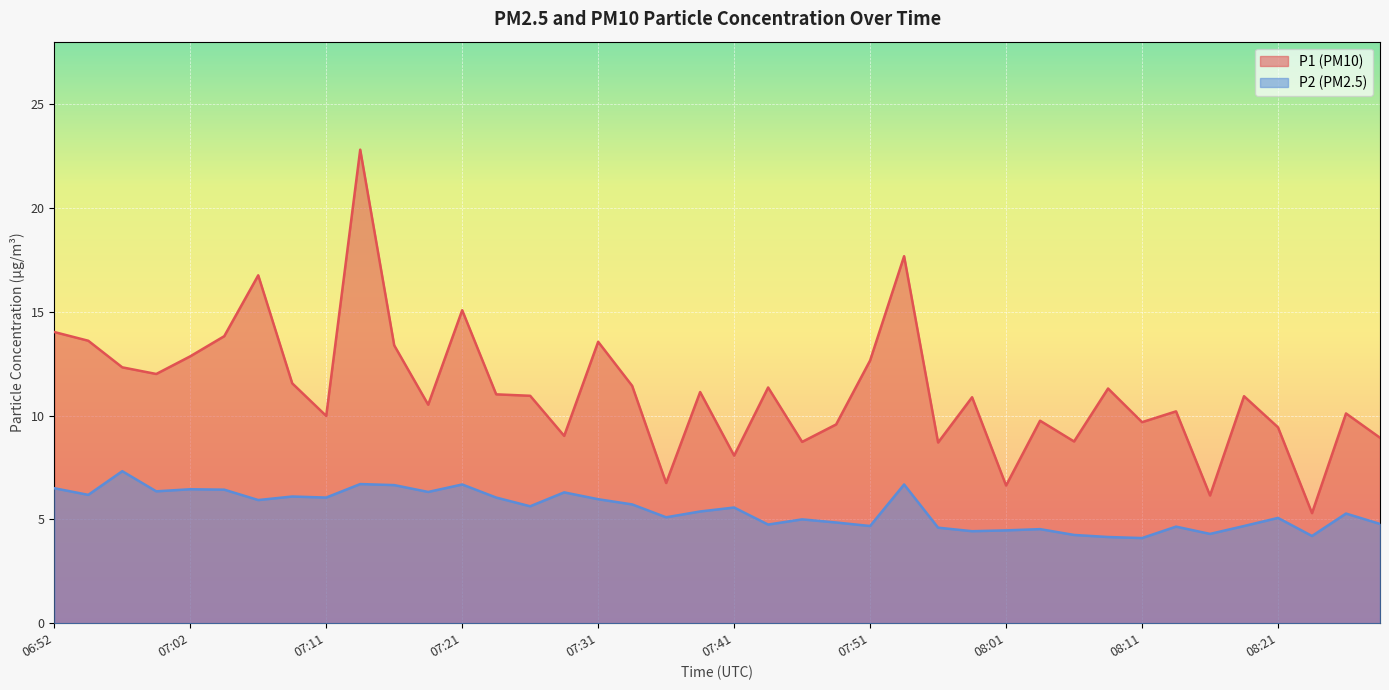

Reading left to right, transcribe all the data shown in this chart.

P1: 14.0	13.6	12.3	12.0	12.8	13.8	16.8	11.6	10.0	22.8	13.4	10.5	15.1	11.0	10.9	9.0	13.6	11.4	6.8	11.1	8.1	11.3	8.7	9.6	12.7	17.7	8.7	10.9	6.6	9.8	8.8	11.3	9.7	10.2	6.2	10.9	9.4	5.3	10.1	8.9
P2: 6.5	6.2	7.3	6.3	6.5	6.4	5.9	6.1	6.0	6.7	6.7	6.3	6.7	6.0	5.6	6.3	6.0	5.7	5.1	5.4	5.6	4.8	5.0	4.8	4.7	6.7	4.6	4.4	4.5	4.5	4.2	4.2	4.1	4.7	4.3	4.7	5.1	4.2	5.3	4.8